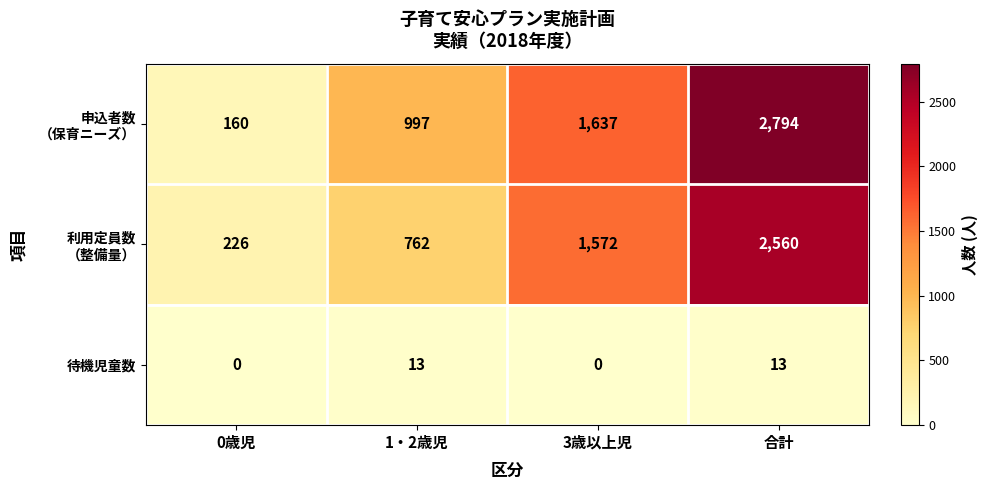

True or false: 待機児童数 has a value of 13 at 合計.

True